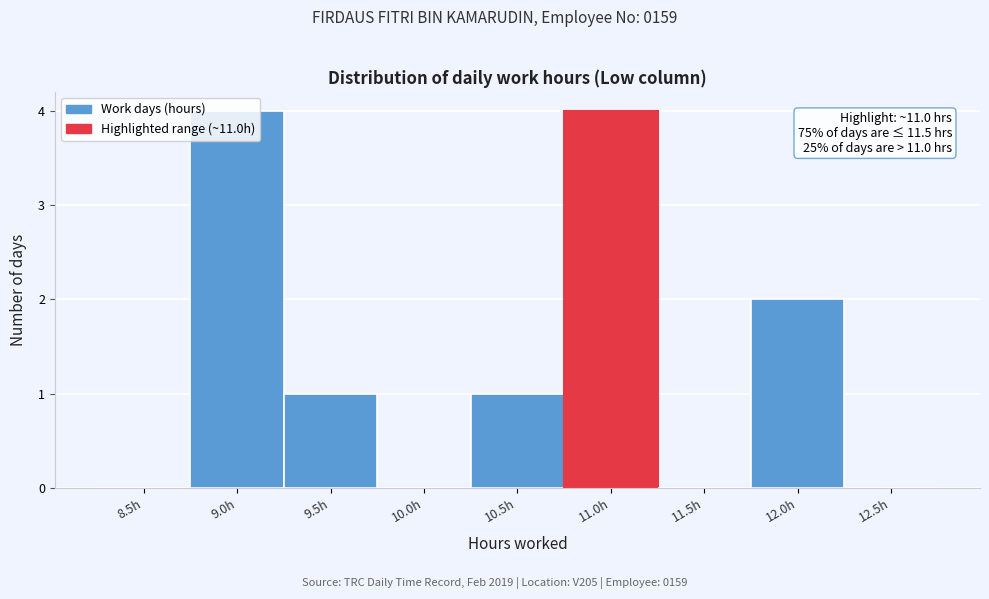

What is the maximum value shown in the chart?

4